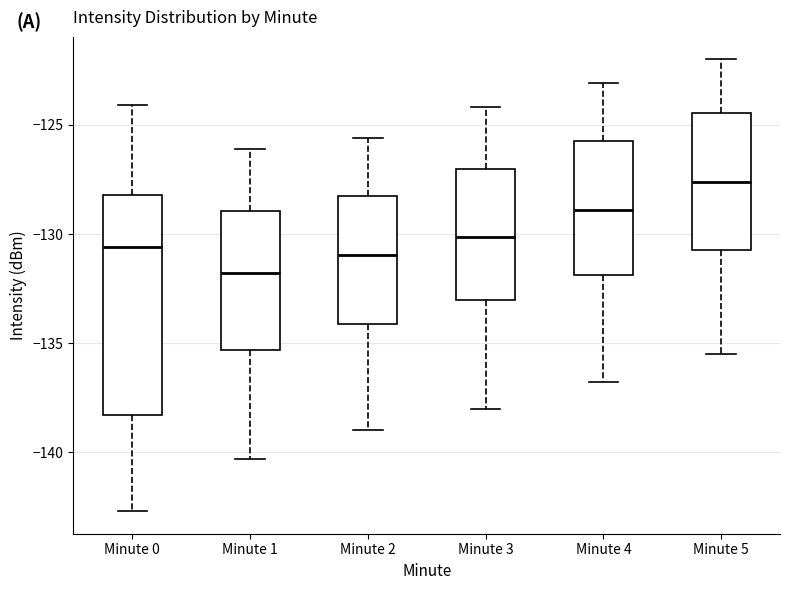

Reading left to right, transcribe this box plot: for each box, give where its median line is, the range the box spans, and where its two whiskers end, as read against the y-axis. The values are not printed on the chart, so give them approximately, as read against the axis.

Minute 0: median -130.5, box -138.5 to -128.0, whiskers -142.5 to -124.0
Minute 1: median -132.0, box -135.5 to -129.0, whiskers -140.5 to -126.0
Minute 2: median -131.0, box -134.0 to -128.5, whiskers -139.0 to -125.5
Minute 3: median -130.0, box -133.0 to -127.0, whiskers -138.0 to -124.0
Minute 4: median -129.0, box -132.0 to -125.5, whiskers -137.0 to -123.0
Minute 5: median -127.5, box -130.5 to -124.5, whiskers -135.5 to -122.0